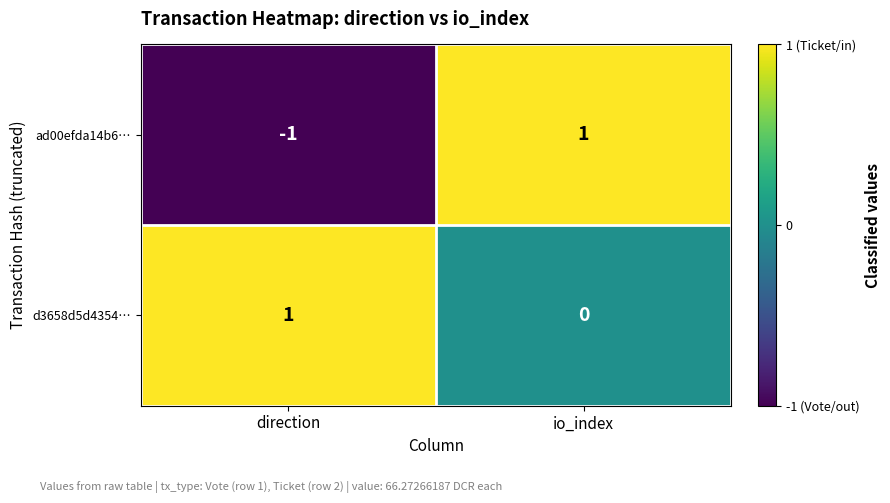

How many values in the d3658d5d4354… series are below 1?

1